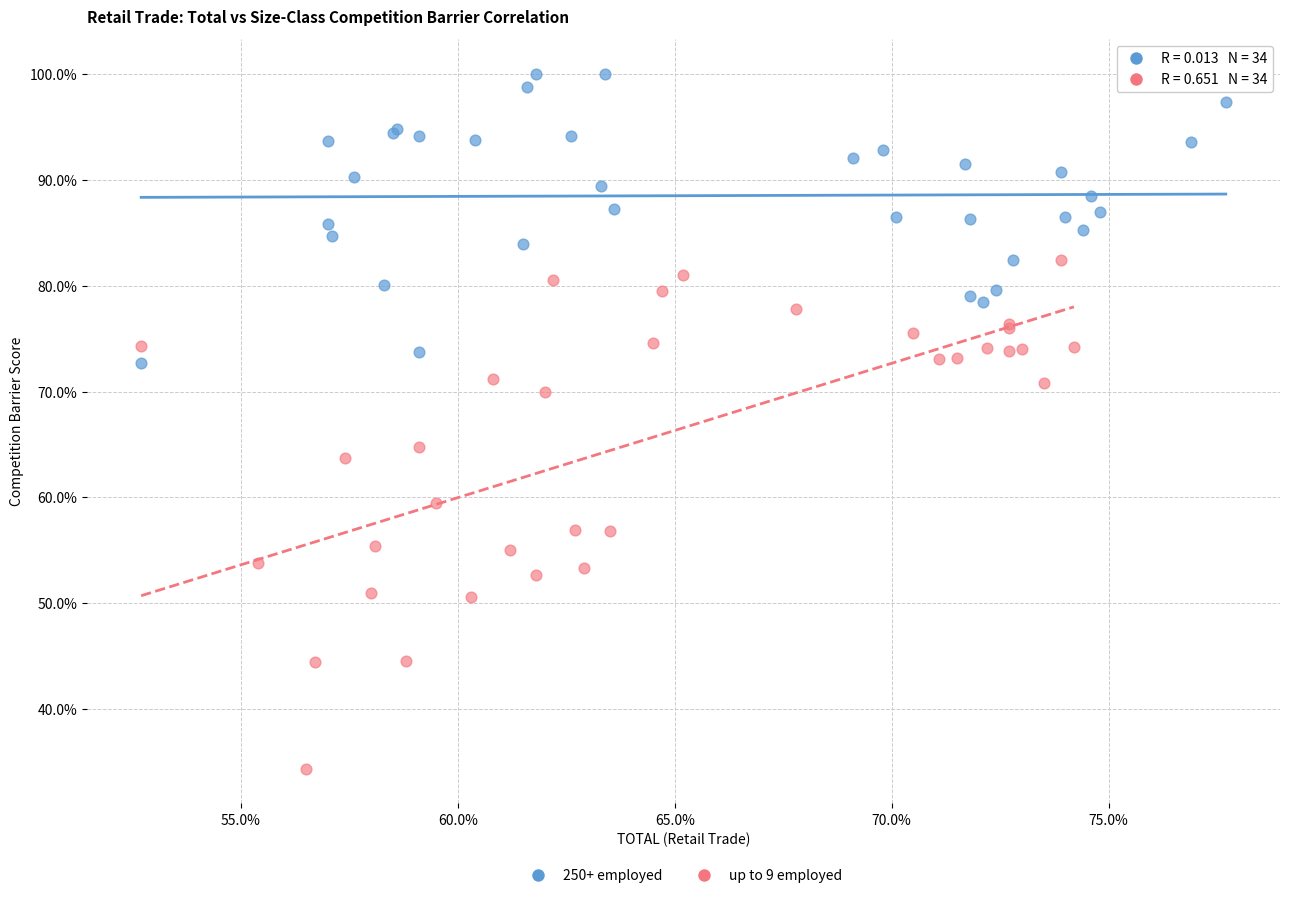

Which series contains the highest Y value?

250+ employed